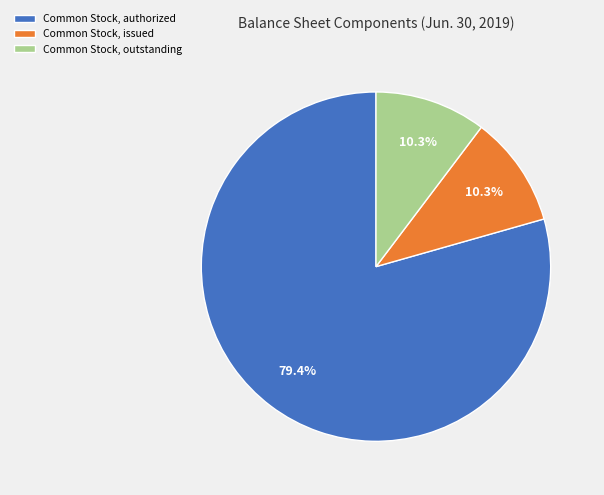

Do Common Stock, issued and Common Stock, outstanding together represent more than half of the pie?

No